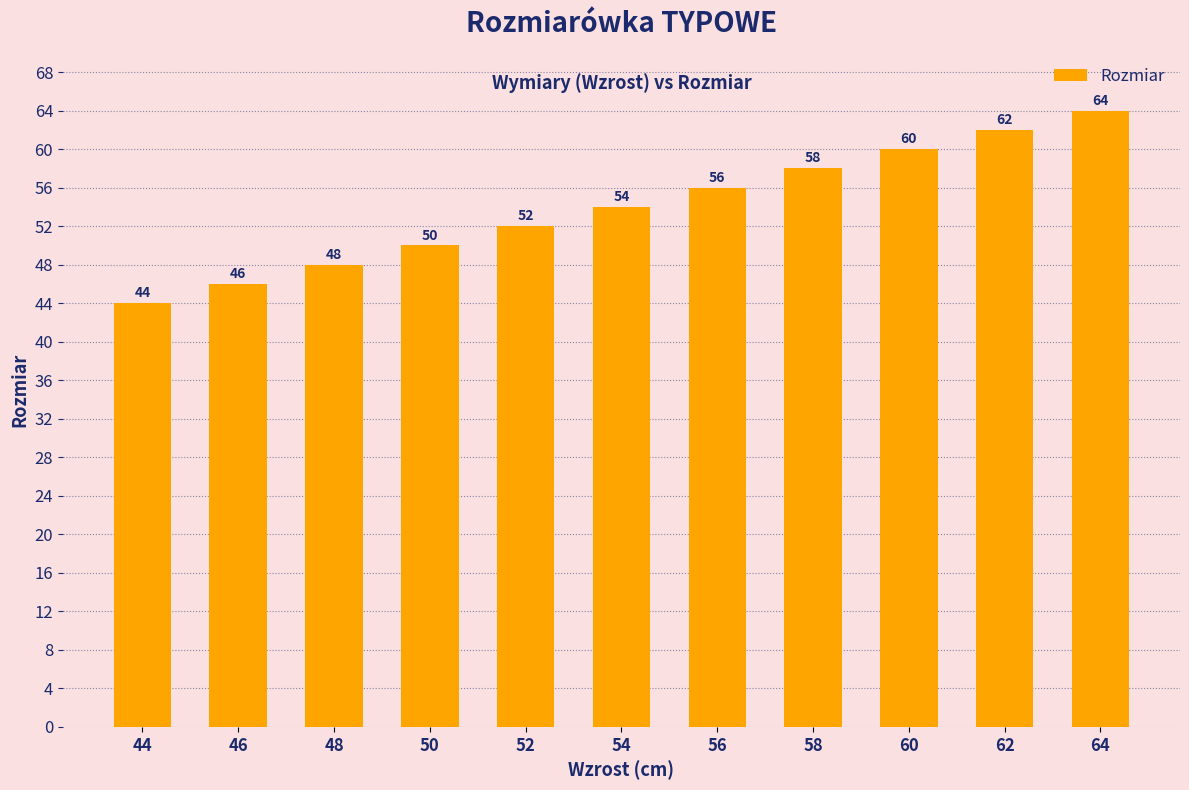

True or false: the data shows 22 at 54.

False